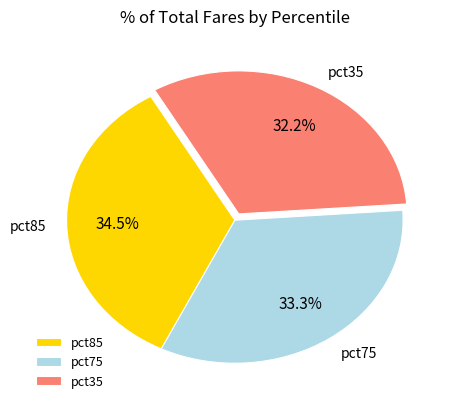

True or false: pct35 accounts for 18% of the total.

False